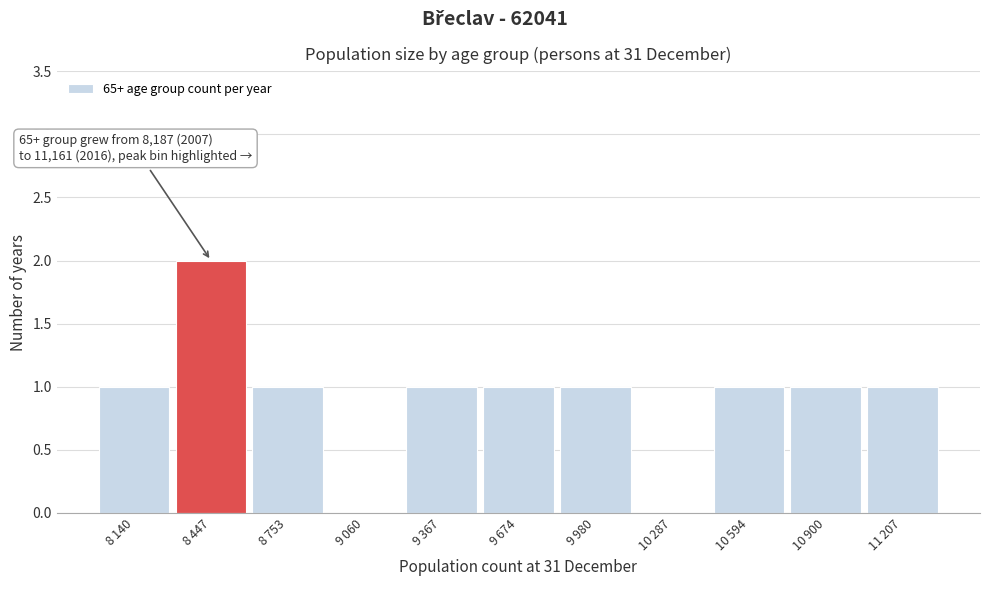

What is the sum of all values?

10